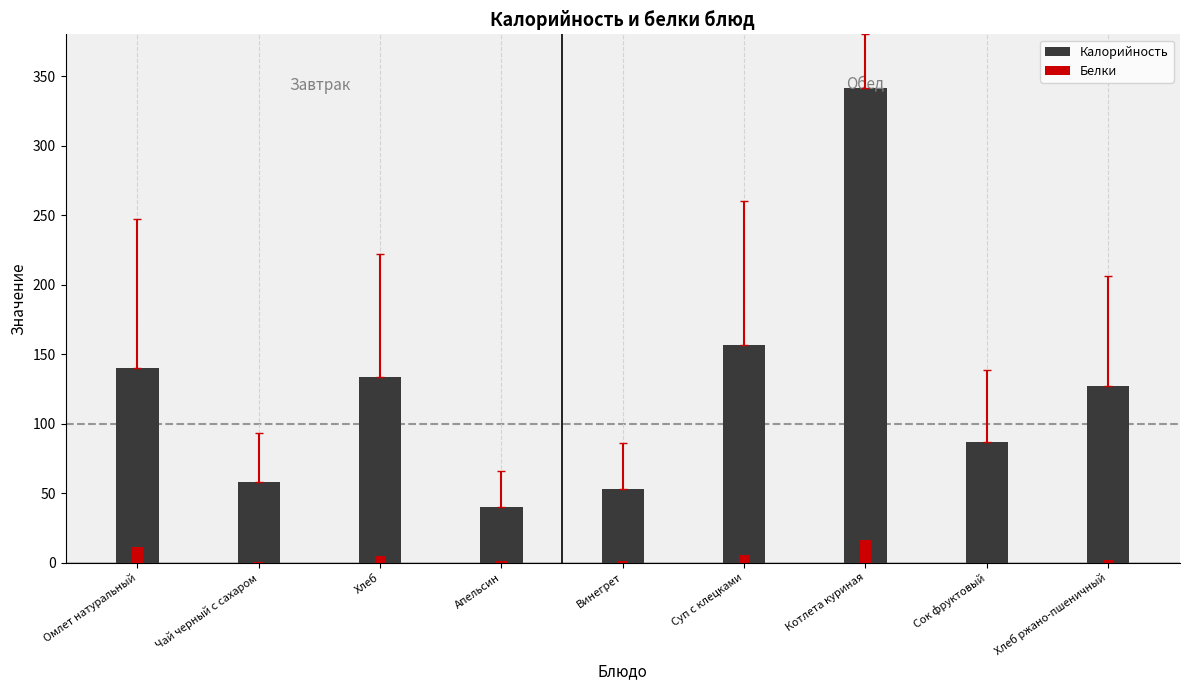

How many values in the Белки series are below 1?

4